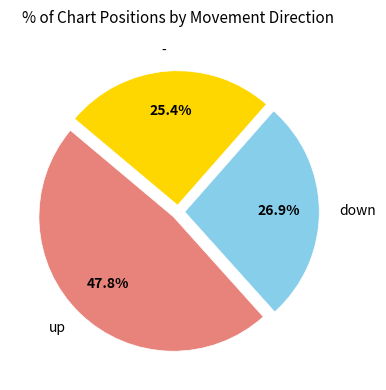

Is it true that down is 27% of the pie?

True